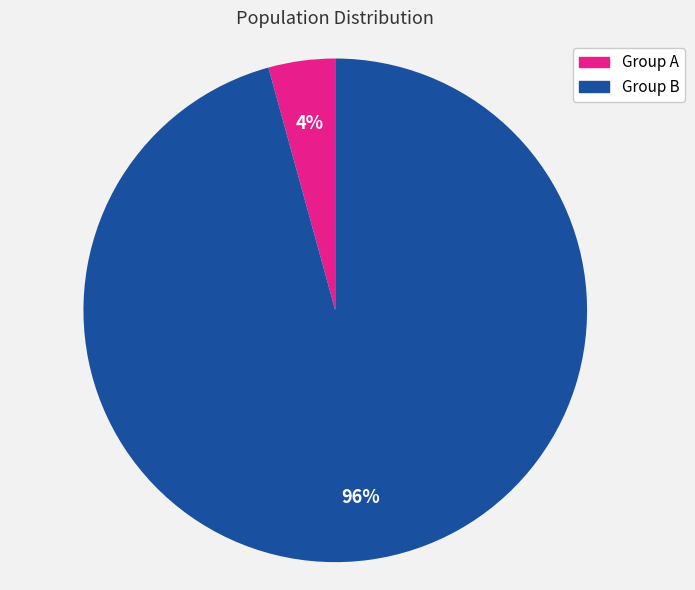

Does any single category account for the majority?

Yes